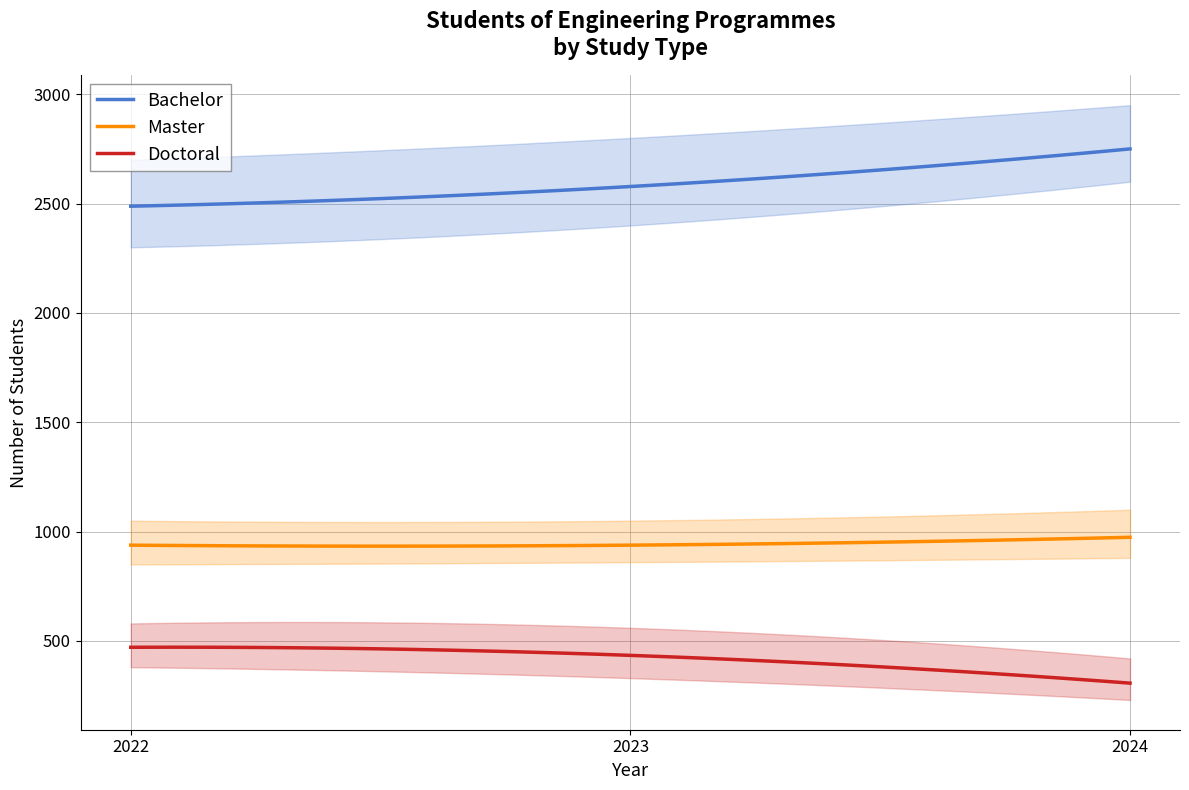

Which category has the lowest value in the Doctoral series?

2024